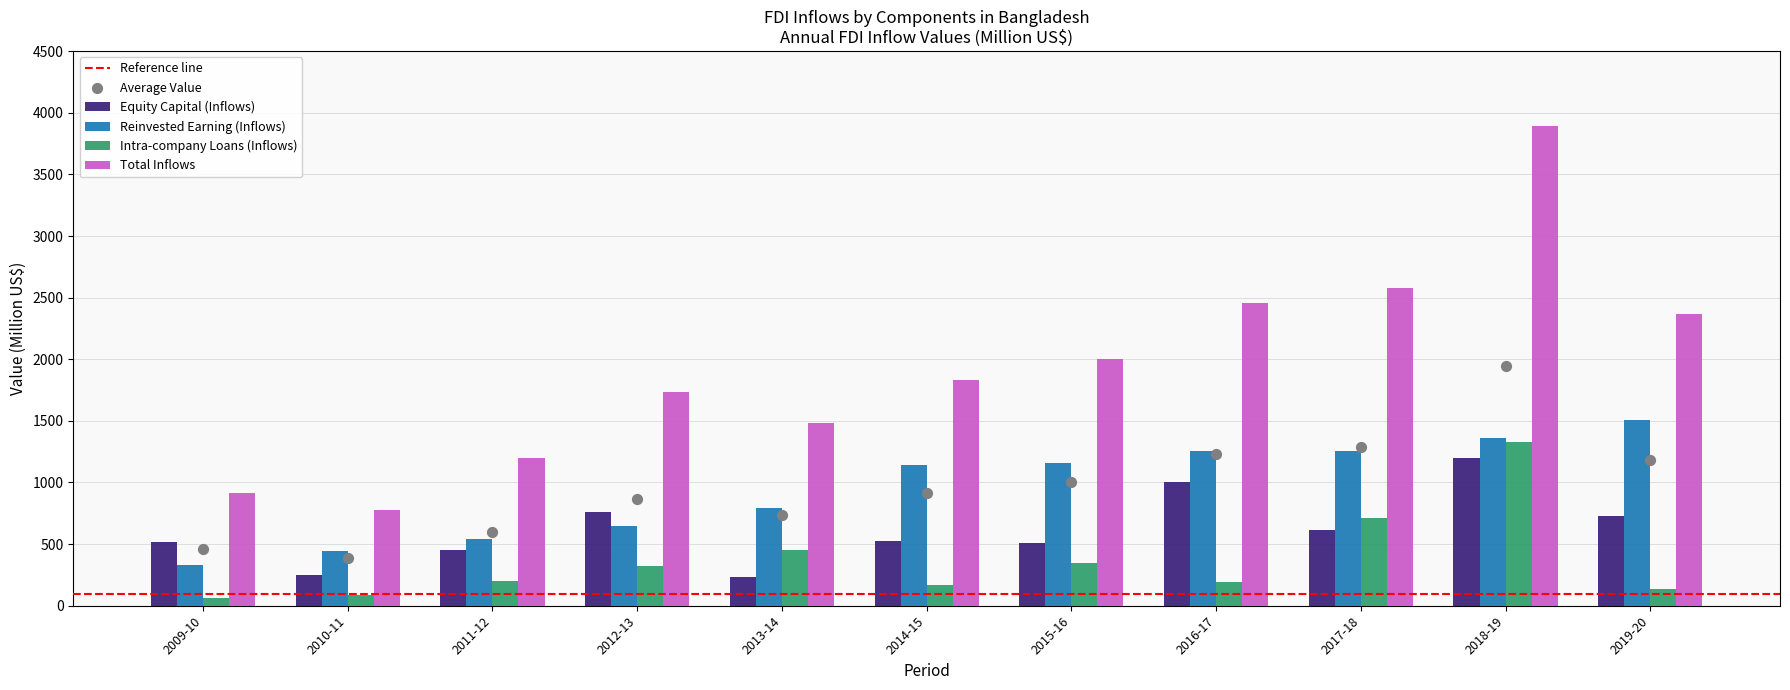

Which series has the largest total across all categories?

Total Inflows